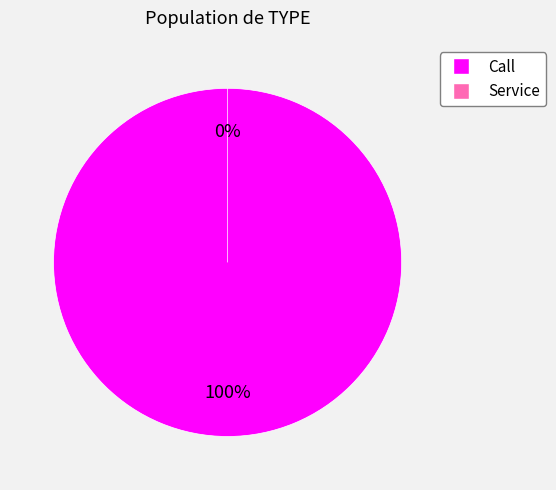

True or false: Service accounts for 13% of the total.

False